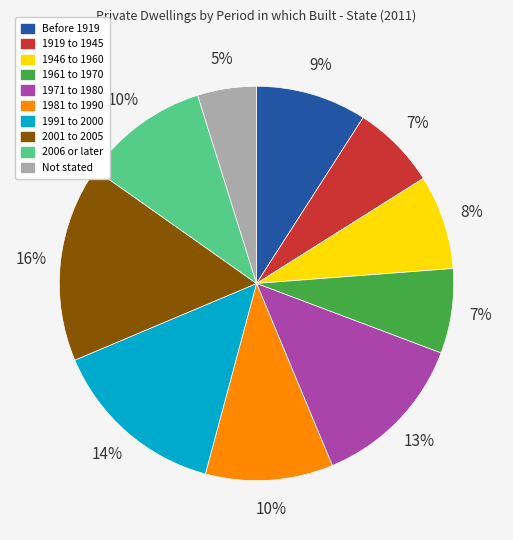

The 1946 to 1960 slice represents 8% of the pie. True or false?

True